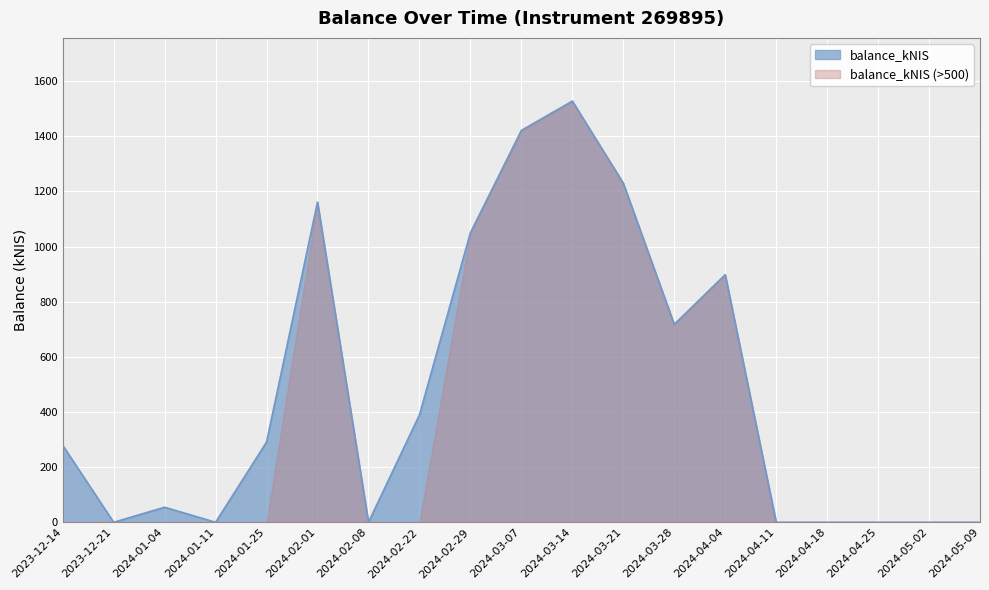

How many positive values are there?

16